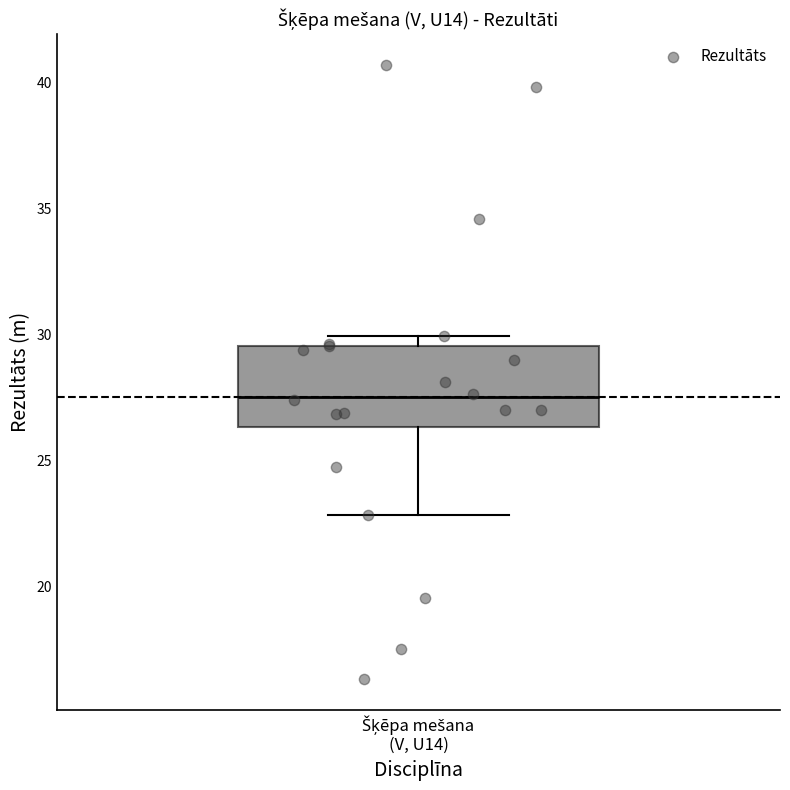

Where does the median line of the box for Šķēpa mešana (V, U14) sit on the y-axis? The values are not printed on the chart, so give them approximately, as read against the axis.

27.5